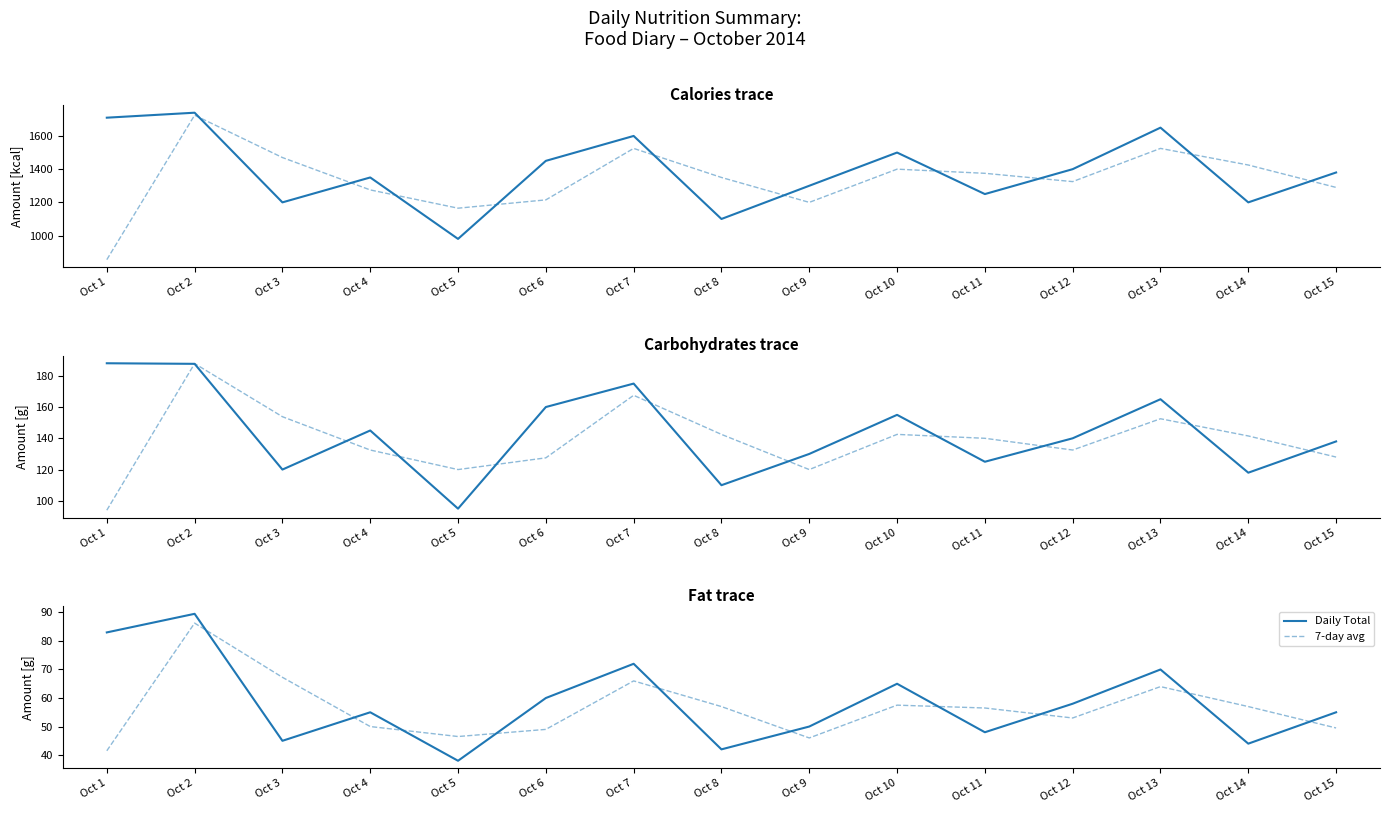

What is the value of the 7-day avg point at the 9th from the left?

46.0